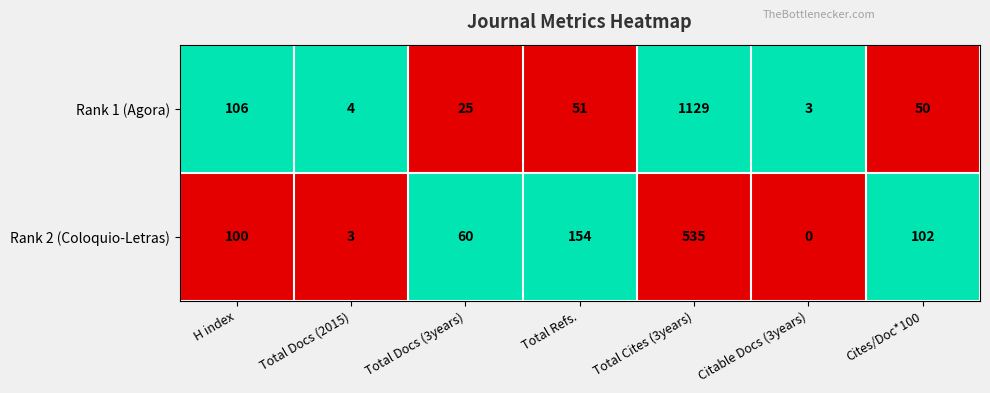

What is the spread (max minus min) of values at Cites/Doc*100?

52